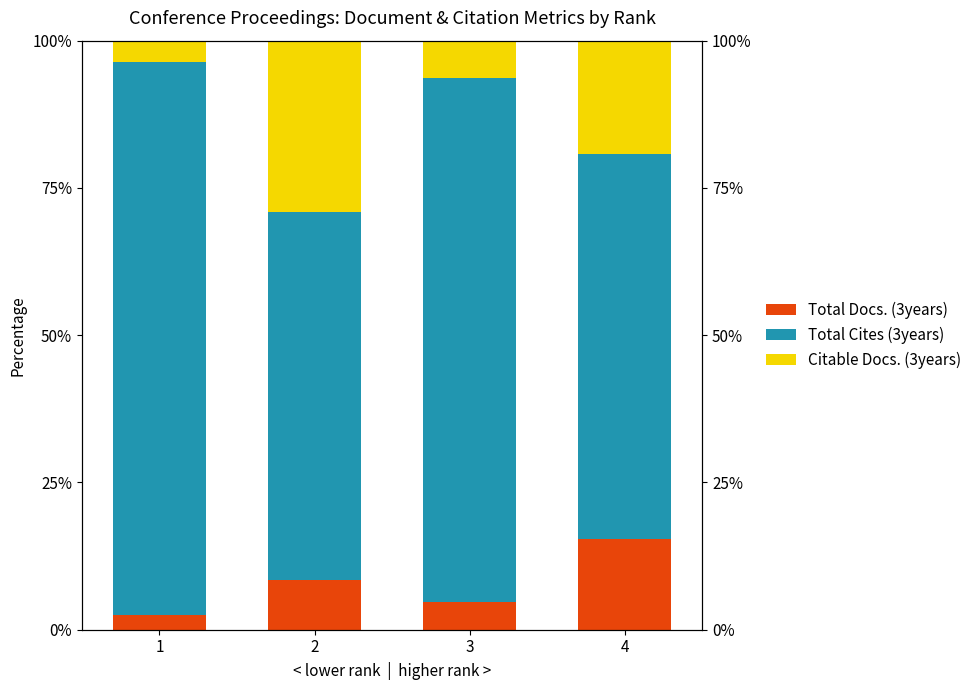

The Total Cites (3years) series shows 143.8 at 3. True or false?

False